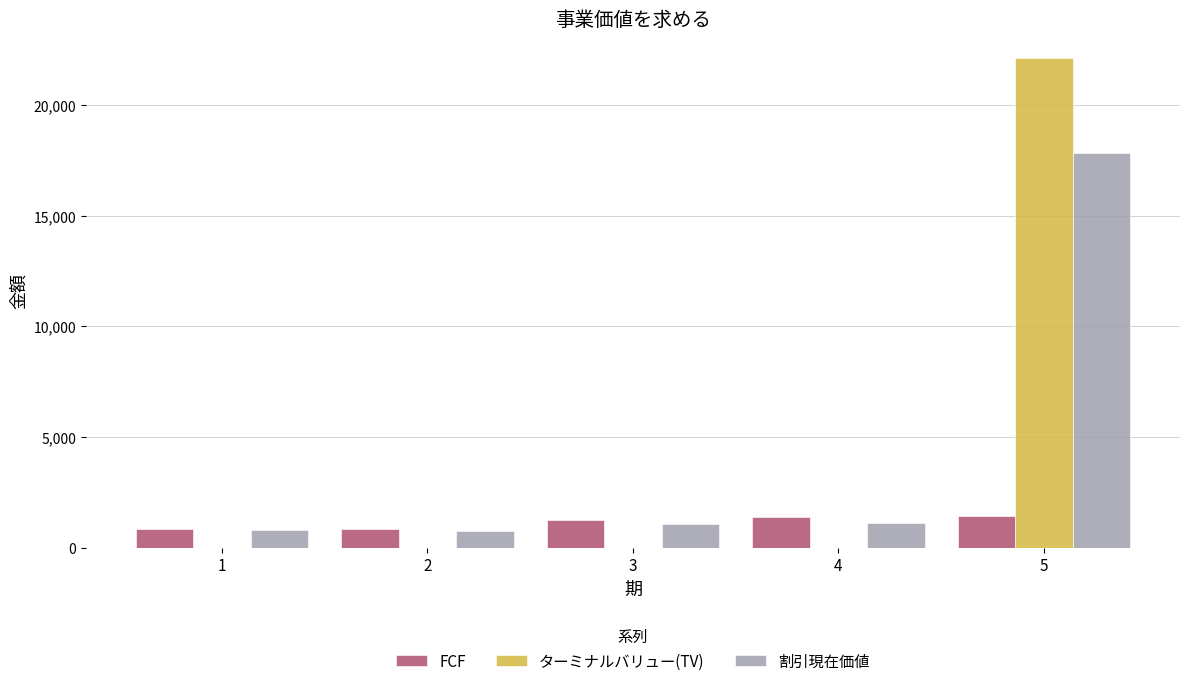

Is it true that ターミナルバリュー(TV) equals 15156.7 at 2?

False